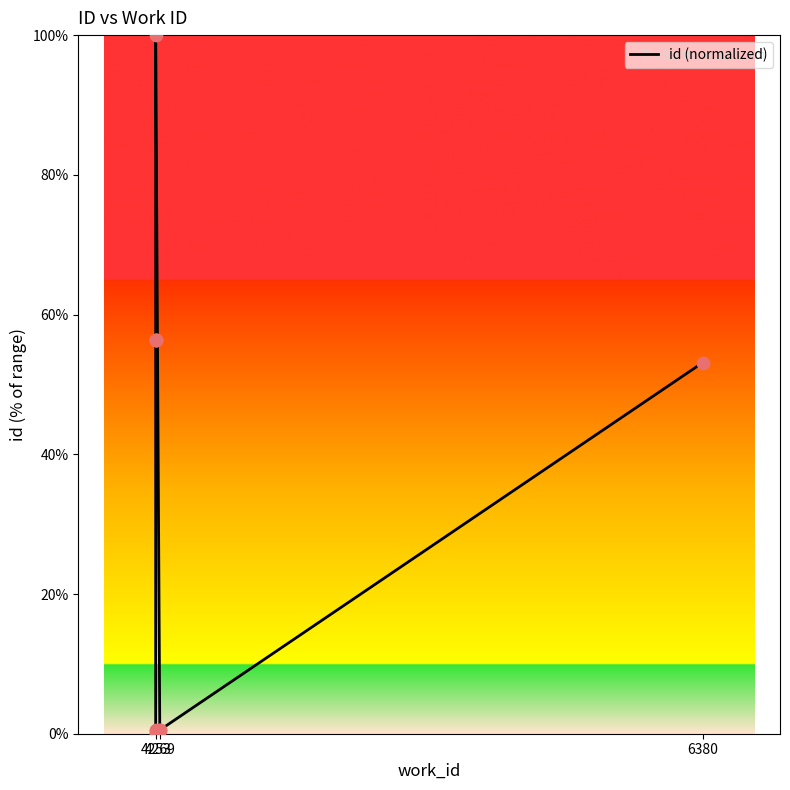

What is the ratio of the value at 4253 to the value at 6380?

1.1